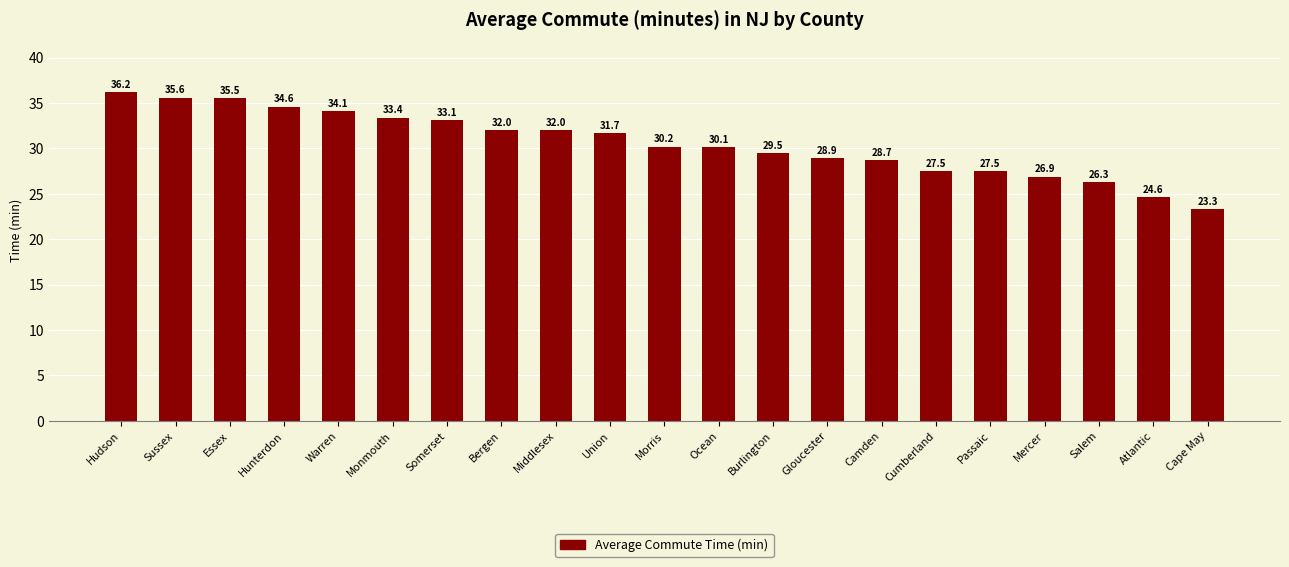

What is the difference between the maximum and second lowest values?

11.6